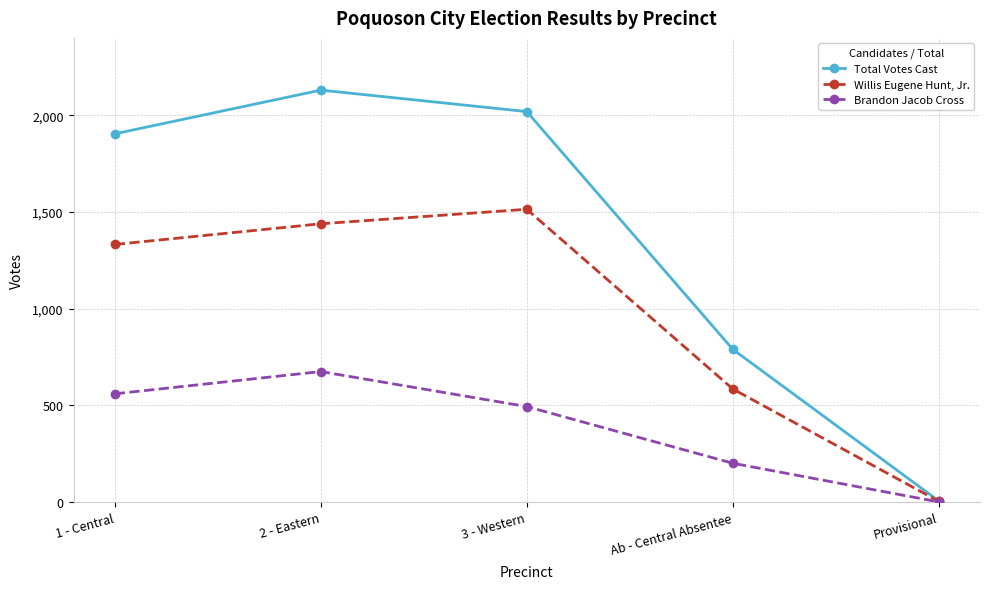

What is the difference between the maximum and minimum values in the Willis Eugene Hunt, Jr. series?

1510